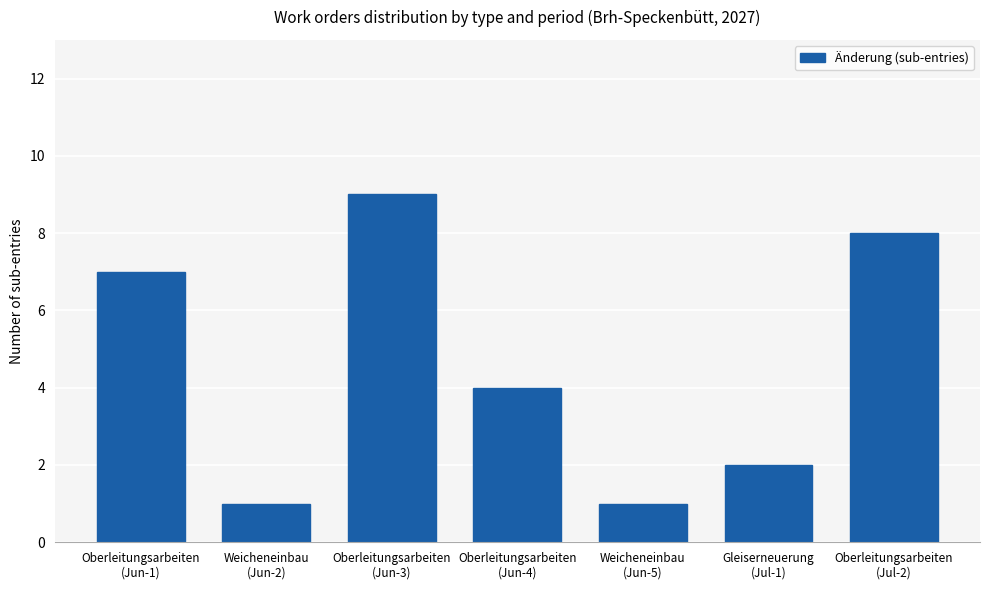

Where is the data nearest to the value 5?

Oberleitungsarbeiten
(Jun-4)